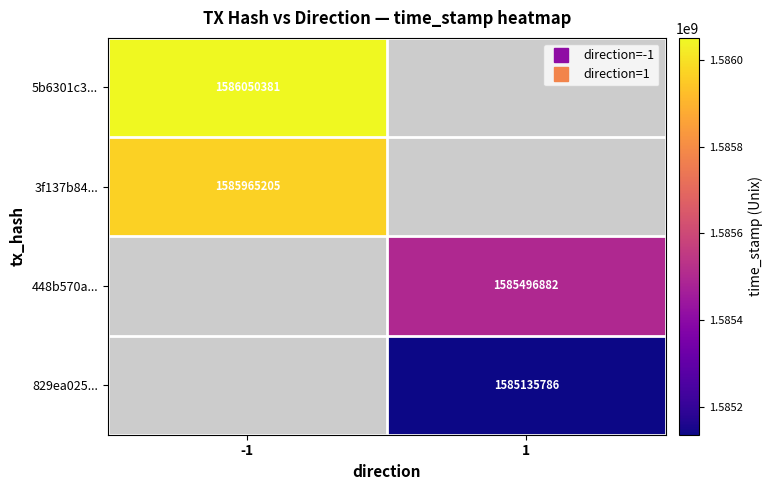

Which label corresponds to the largest value in the chart?

-1